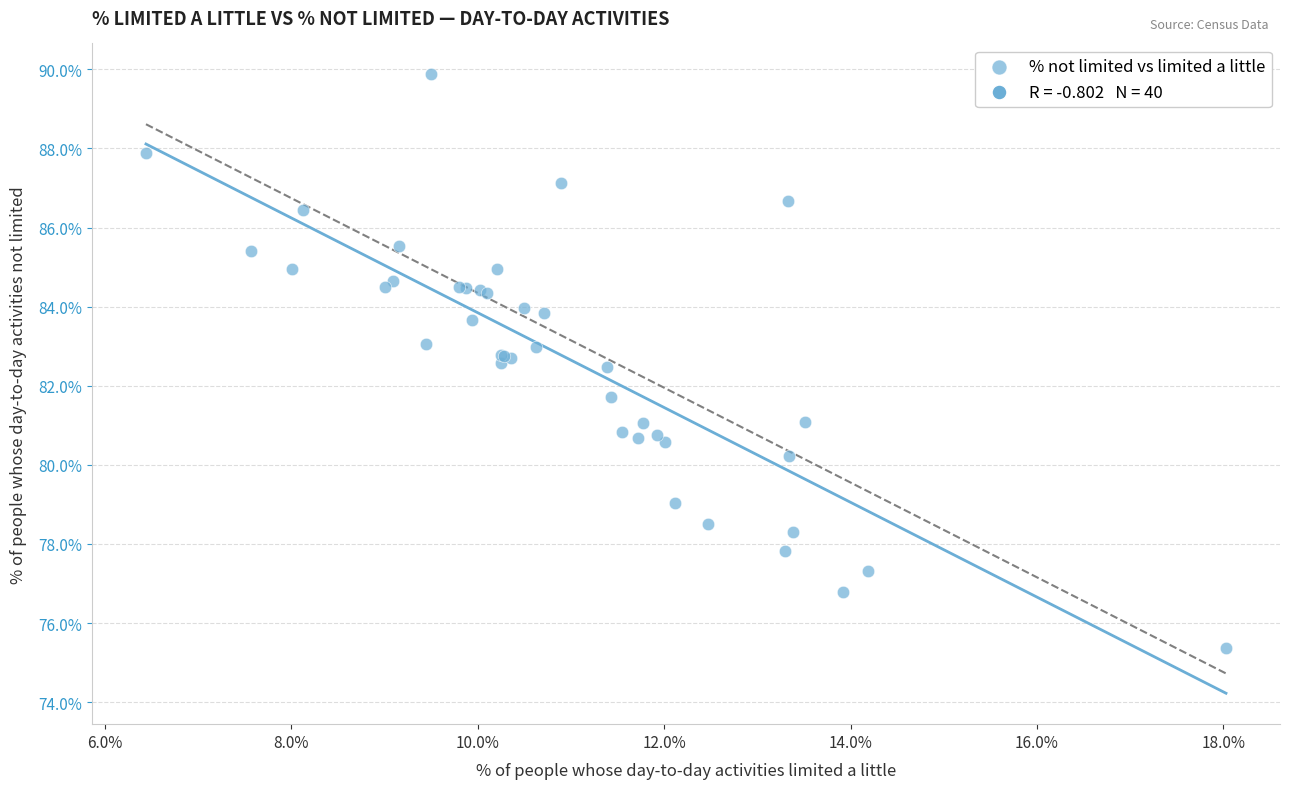

What Y value in the scatter plot is closest to 82?

81.7